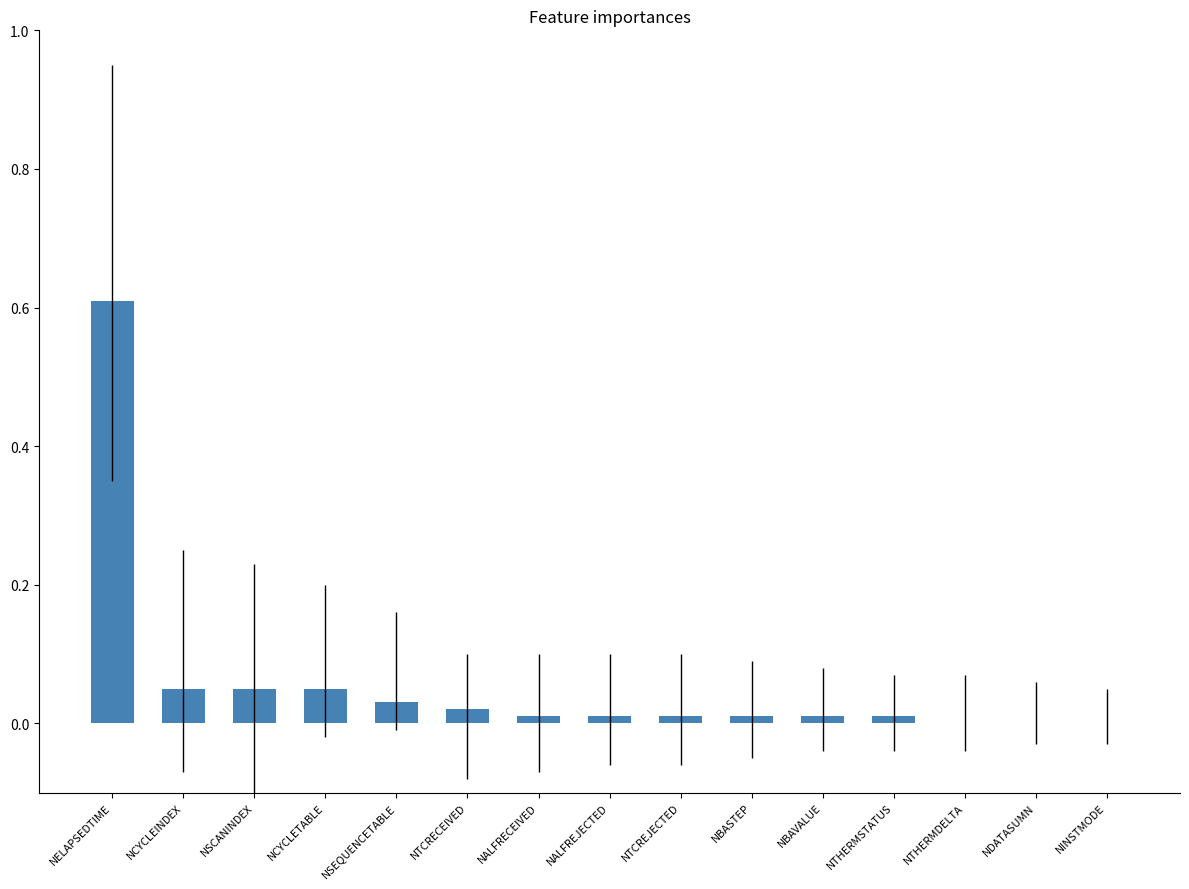

What is the sum of all values?

0.9